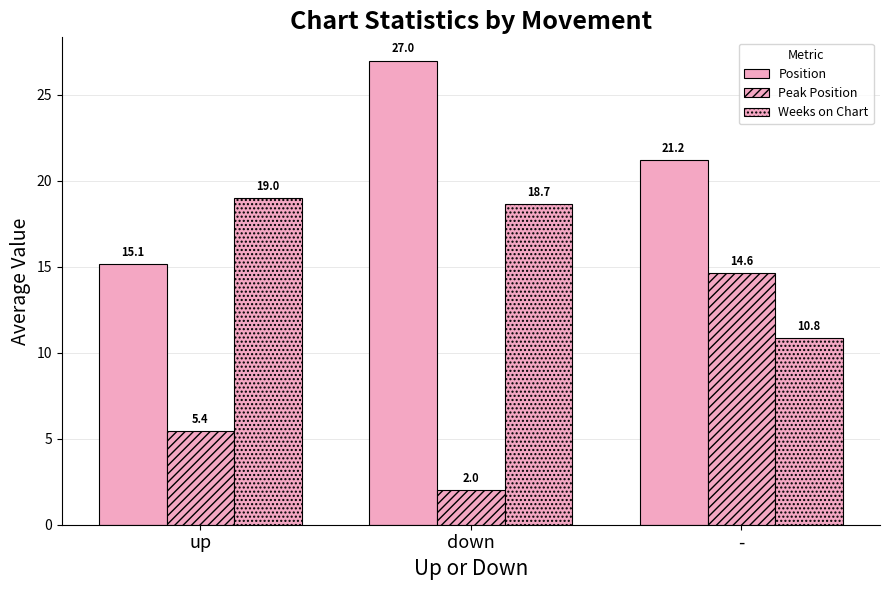

How many bars are there in total?

9